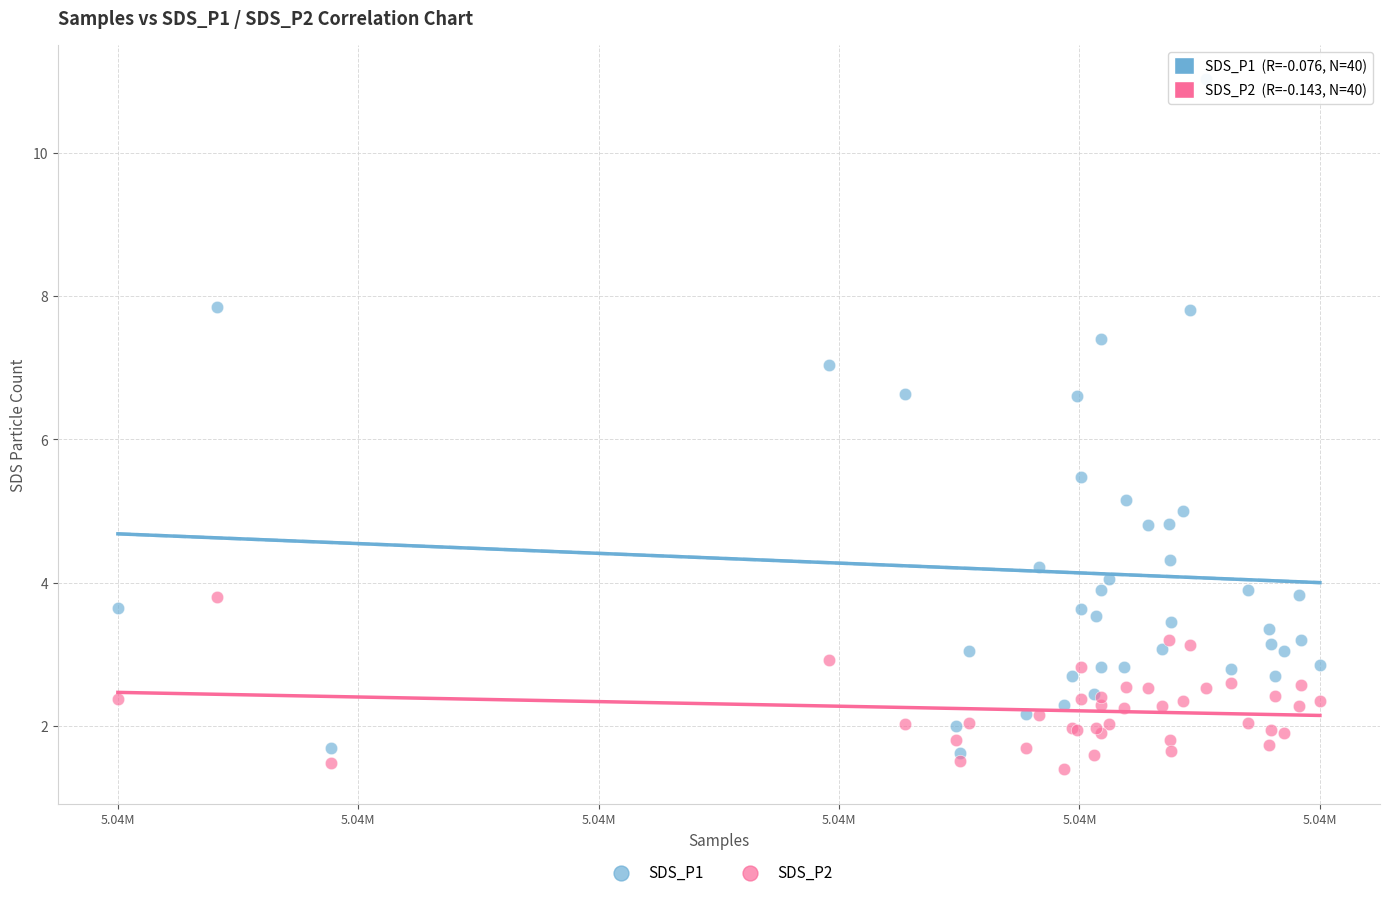

What are all the series names shown in the legend?

SDS_P1, SDS_P2